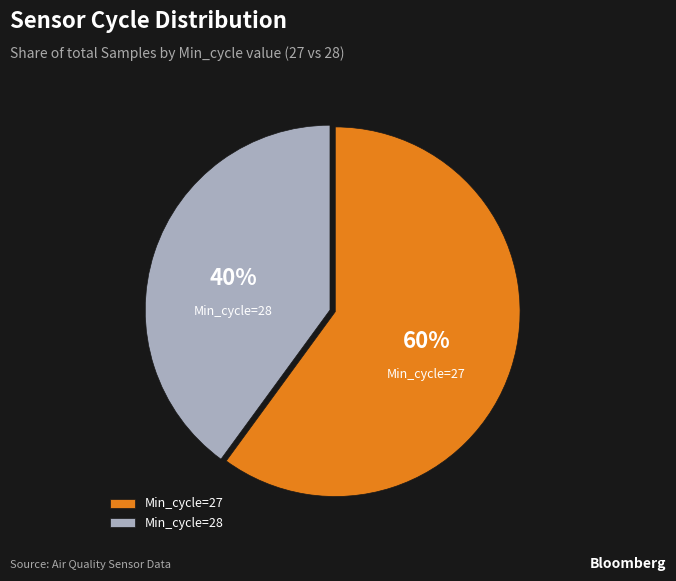

What percentage is the Min_cycle=28 slice, to the nearest percent?

40%